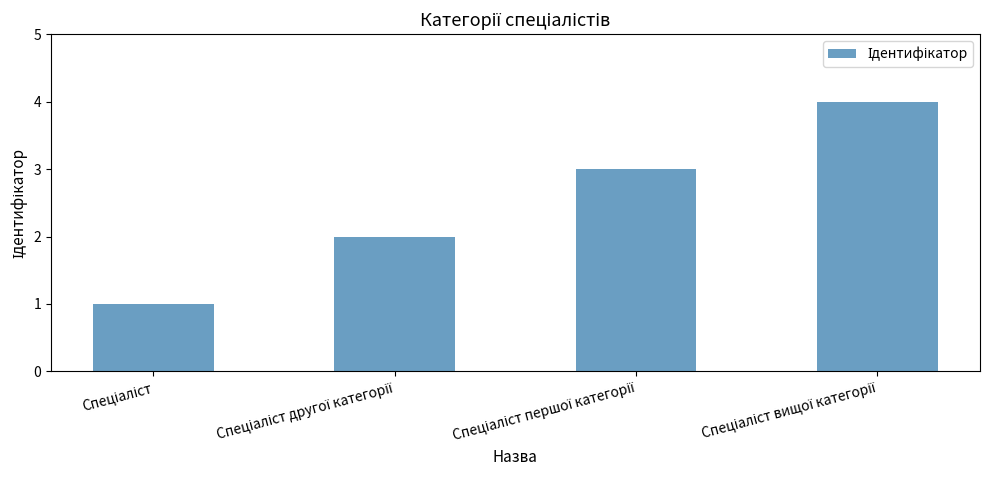

What is the sum of all values?

10